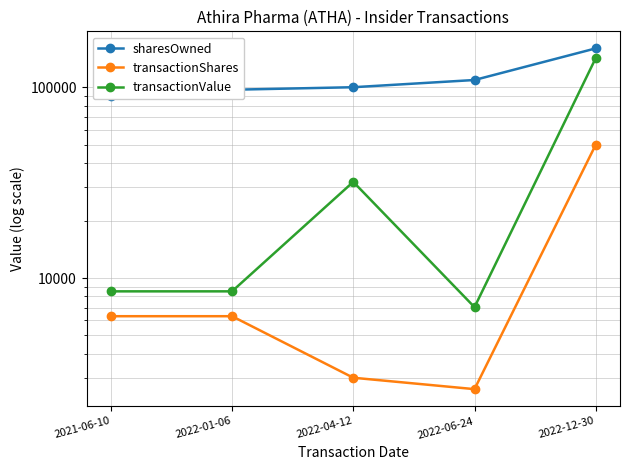

The value of transactionValue at 2022-01-06 is 8512. True or false?

True